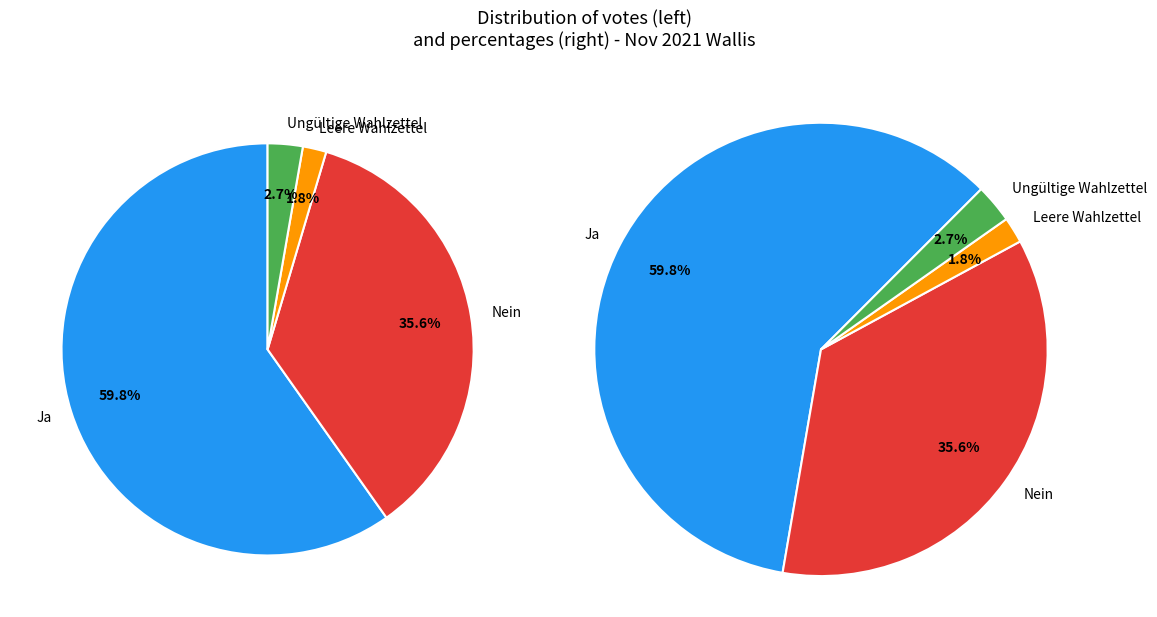

Which category has the smallest portion of the pie?

Leere Wahlzettel